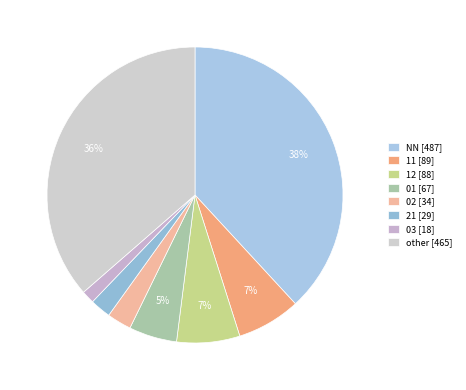

What is the change in value from 21 to other?

+436